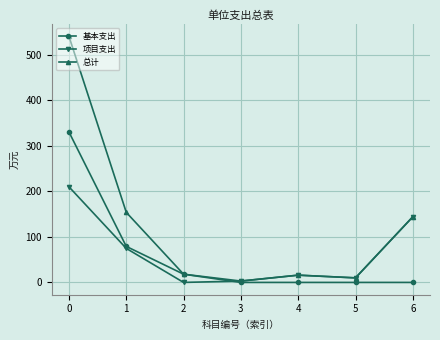

True or false: 总计 has a value of 540.3 at 0.

True